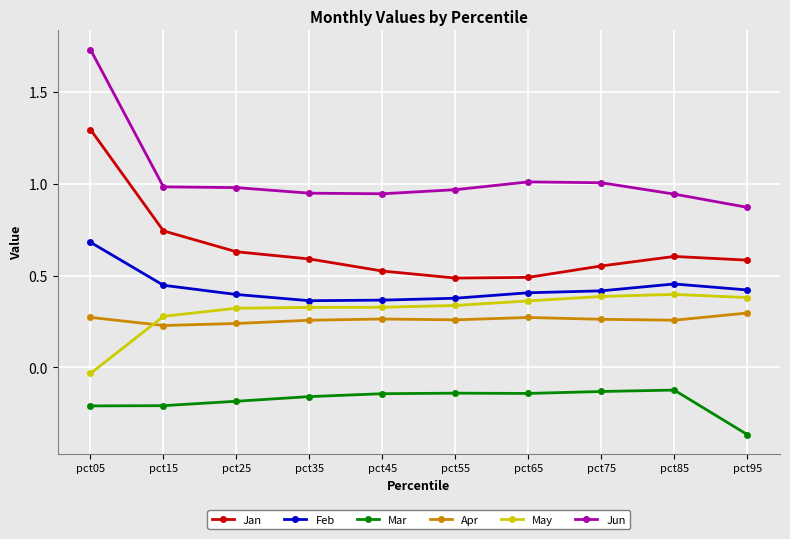

What is the highest value of the Jan series?

1.3